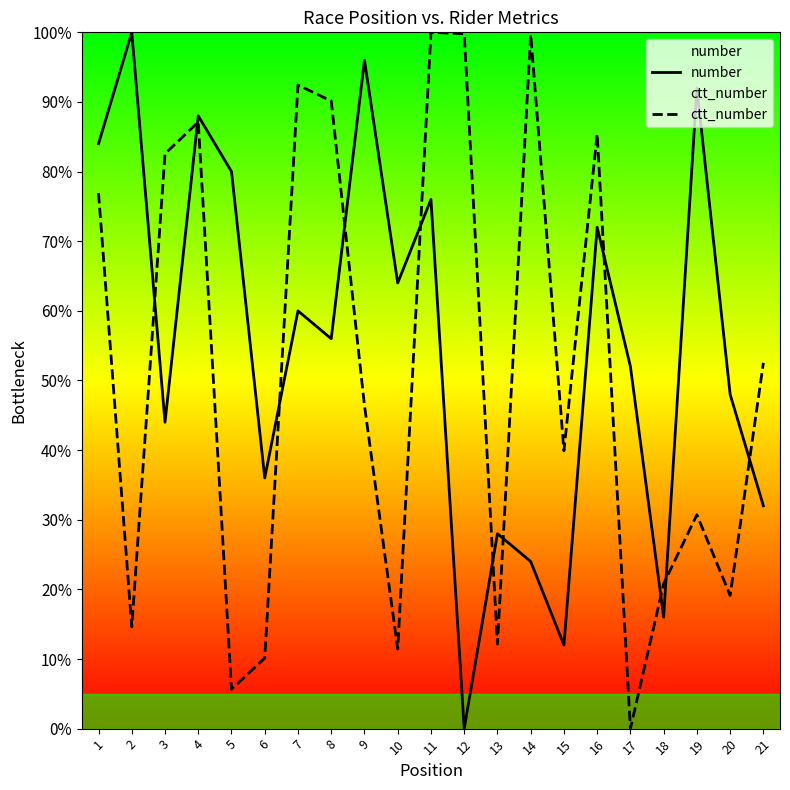

How many values in number are above zero?

20